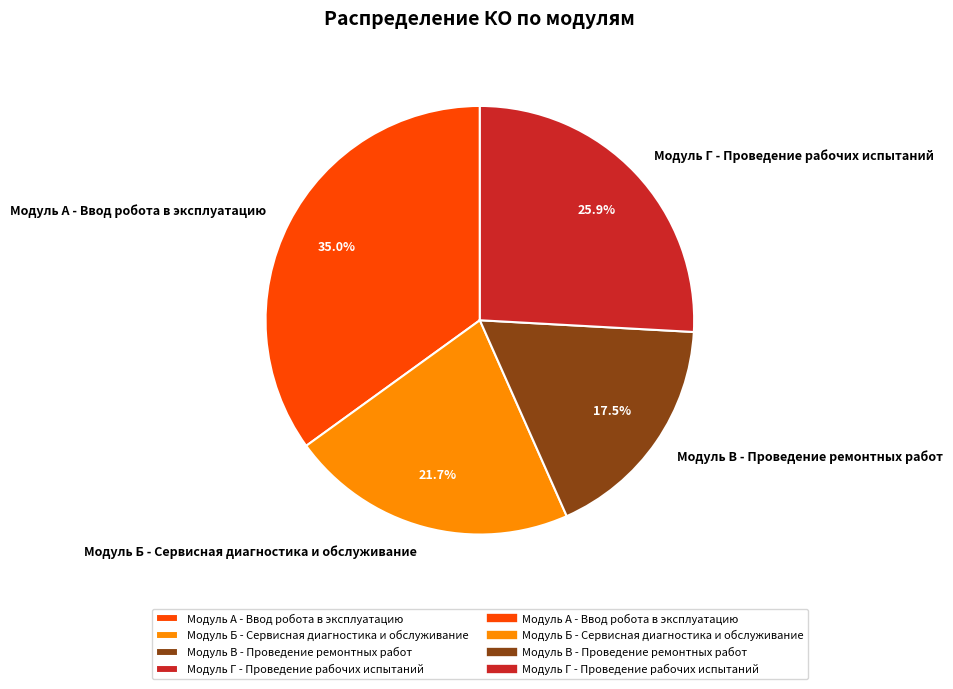

Rank the categories by value from highest to lowest.

Модуль А - Ввод робота в эксплуатацию, Модуль Г - Проведение рабочих испытаний, Модуль Б - Сервисная диагностика и обслуживание, Модуль В - Проведение ремонтных работ